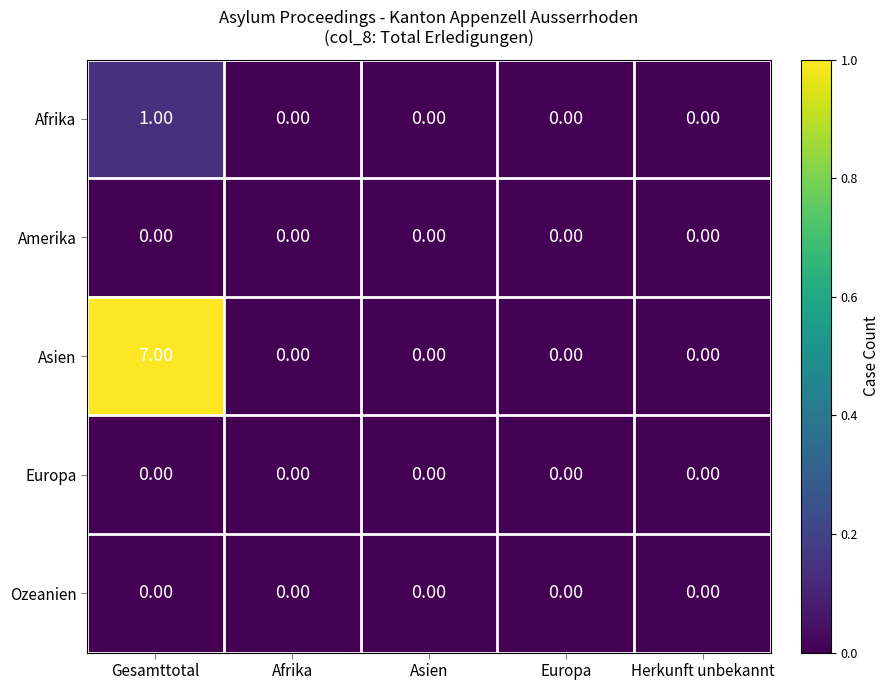

Which series has the largest total across all categories?

Asien